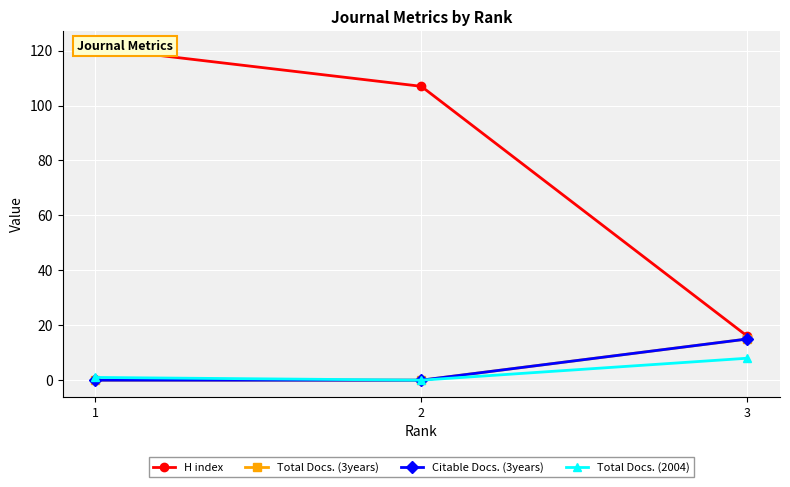

Read the Citable Docs. (3years) value at 3, to the nearest 10.

20